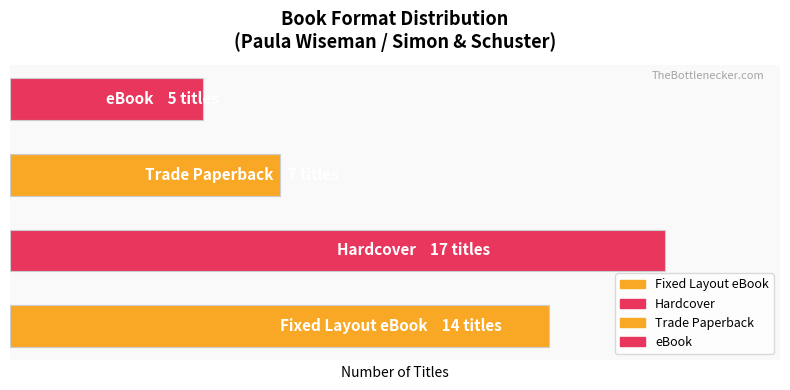

What is the minimum value shown in the chart?

5